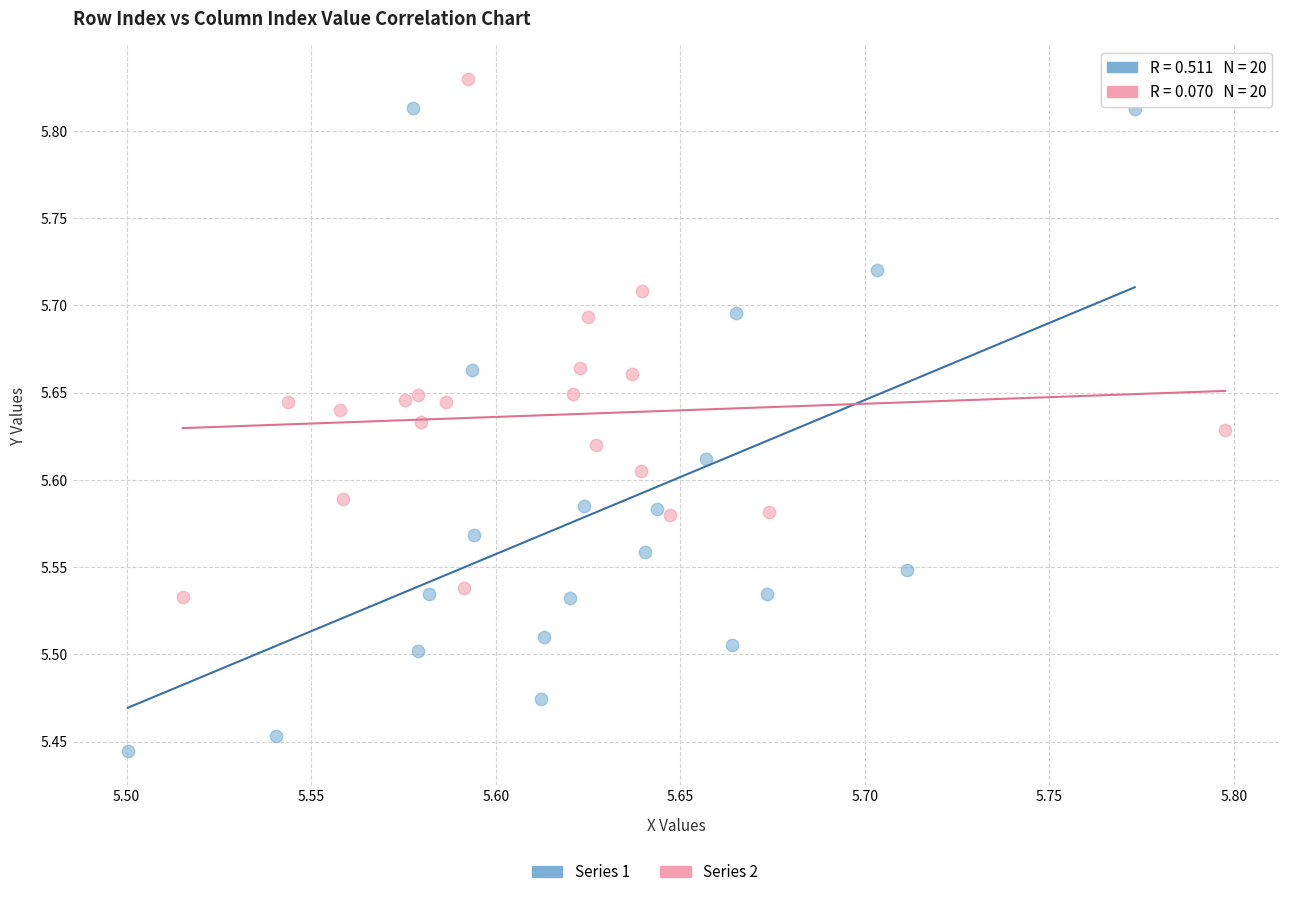

Which series contains the lowest Y value?

Series 1